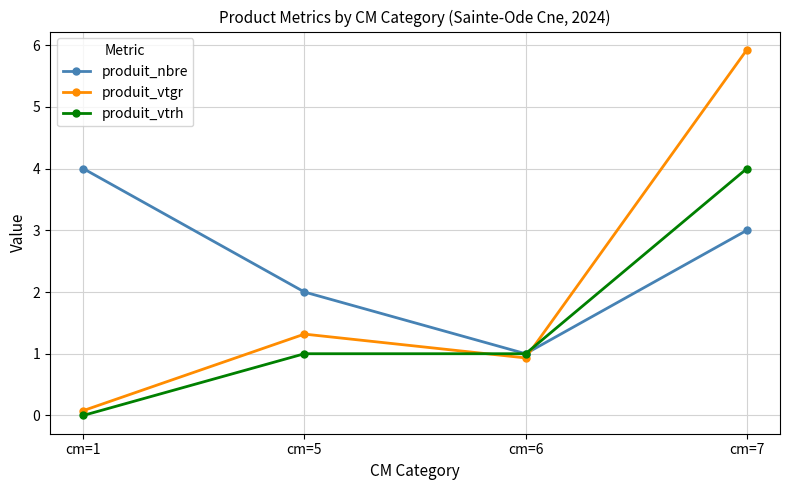

Is the value of produit_nbre at cm=5 greater than the value of produit_vtrh at cm=6?

Yes